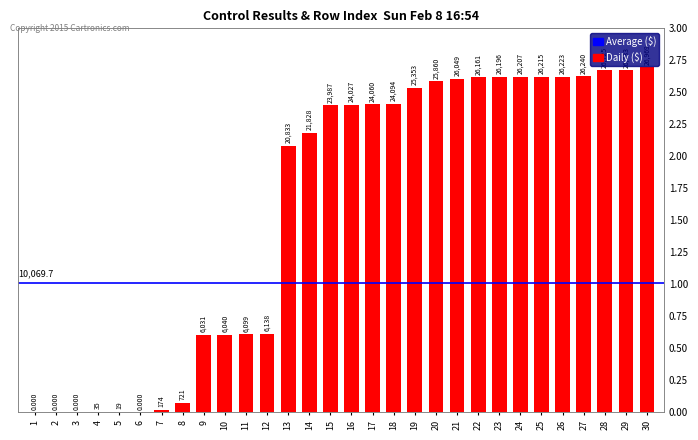

The chart shows a value of 16264 at 27. True or false?

False